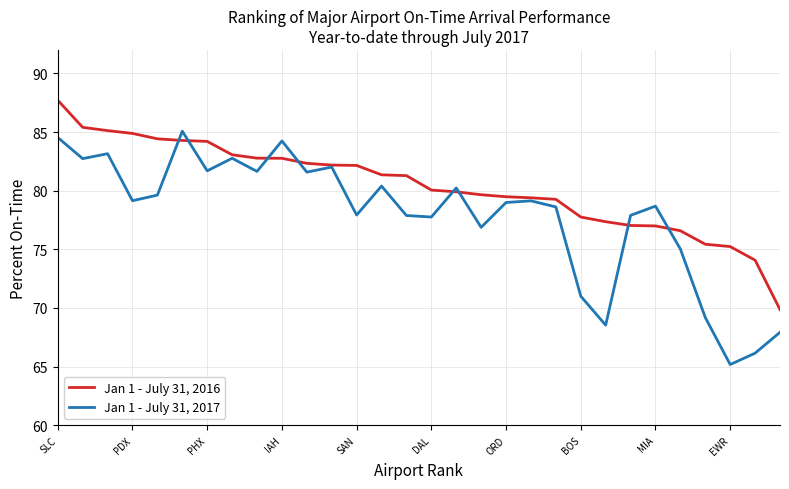

What is the highest value of the Jan 1 - July 31, 2017 series?

85.1